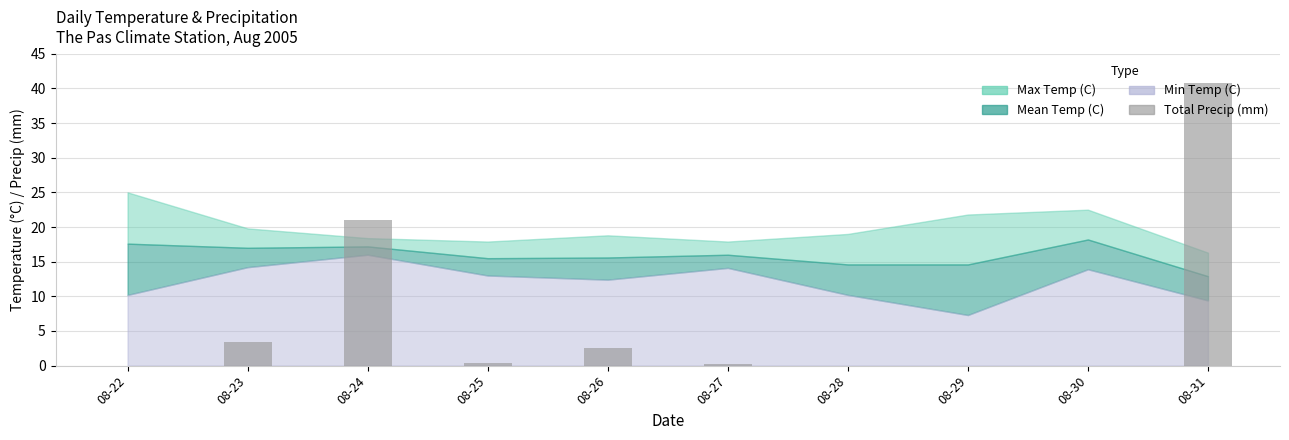

What is the change in value from 08-23 to 08-24?

+17.6